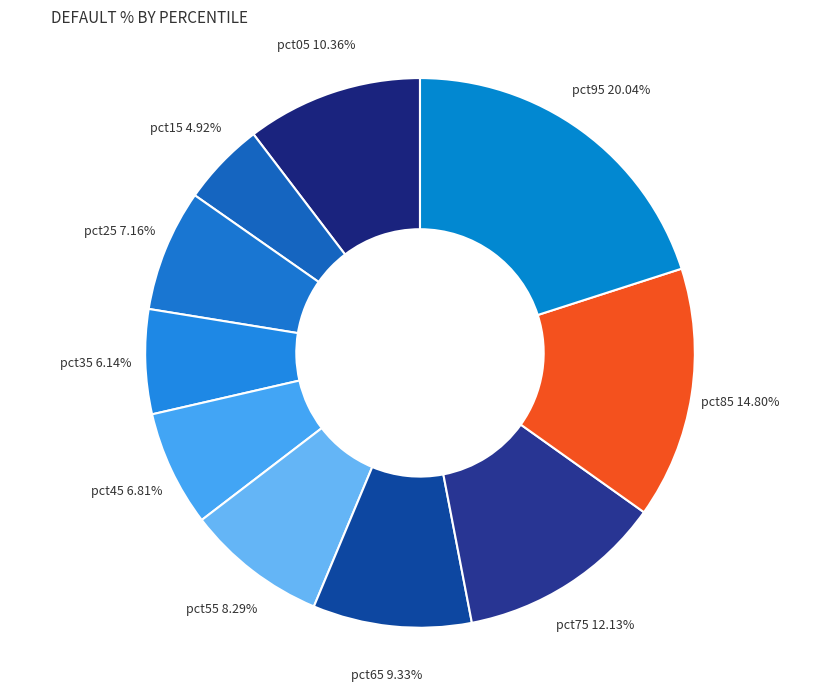

How many slices are in this pie chart?

10